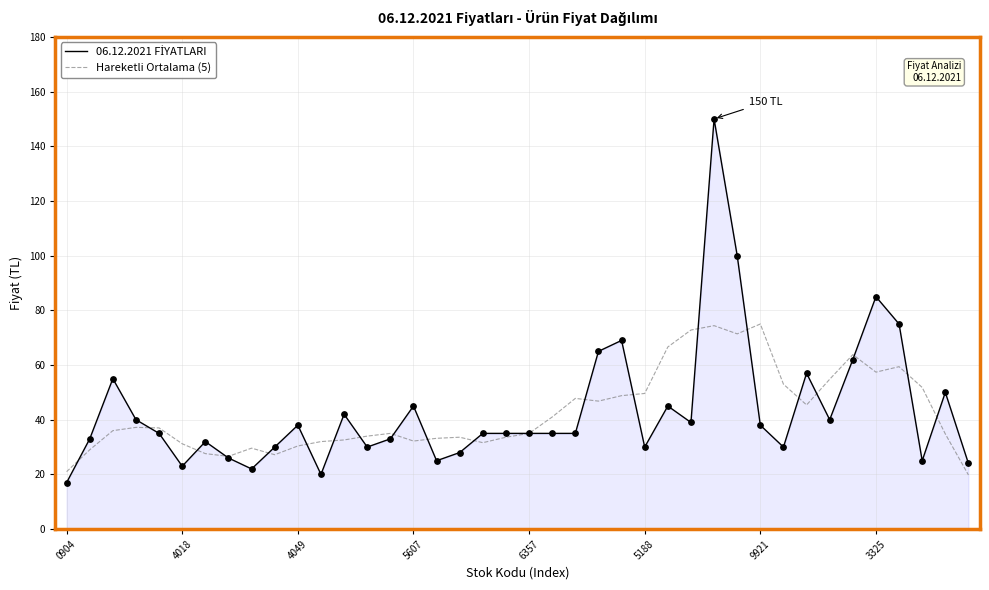

What is the greatest value displayed?

150.0